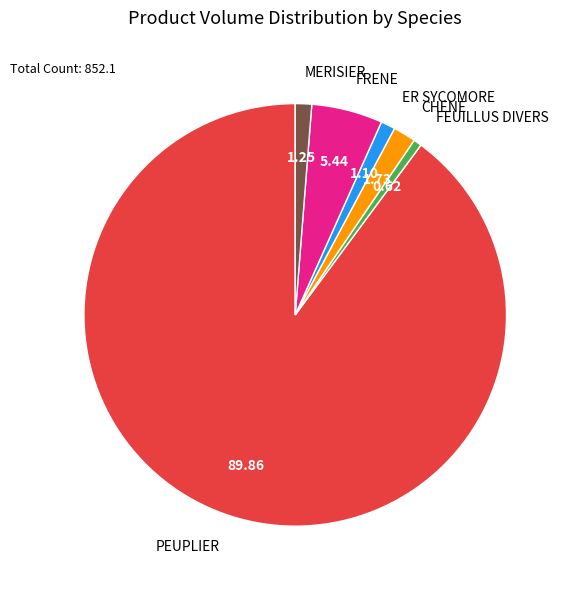

Which slice represents more than half of the pie?

PEUPLIER